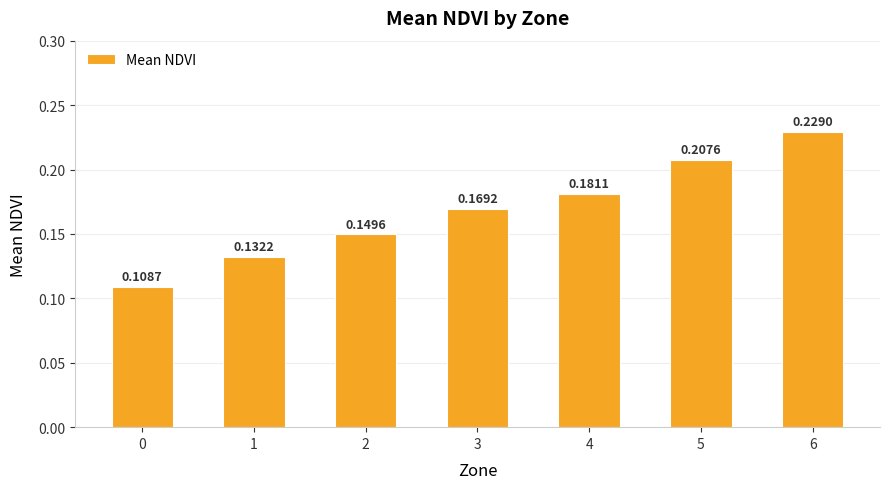

Between 4 and 0, which is larger?

4